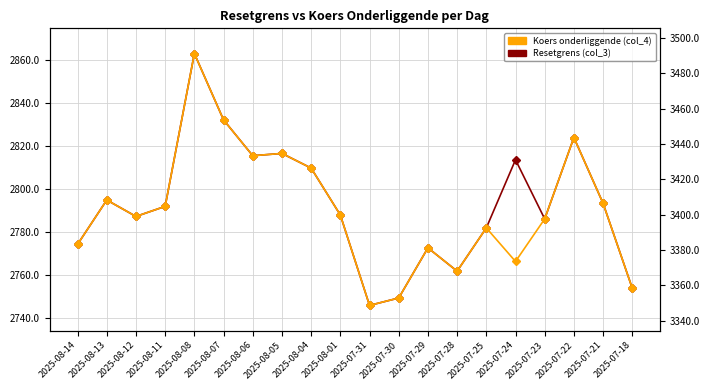

Which category has the highest value across all series?

2025-08-08